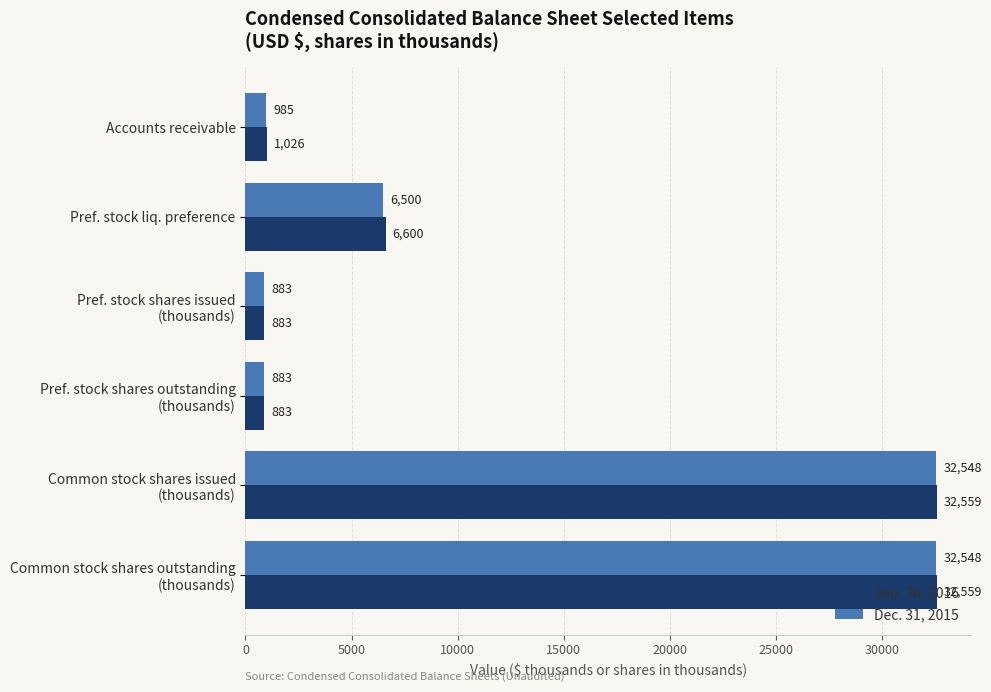

What is the sum of all Sep. 30, 2016 values?

74510